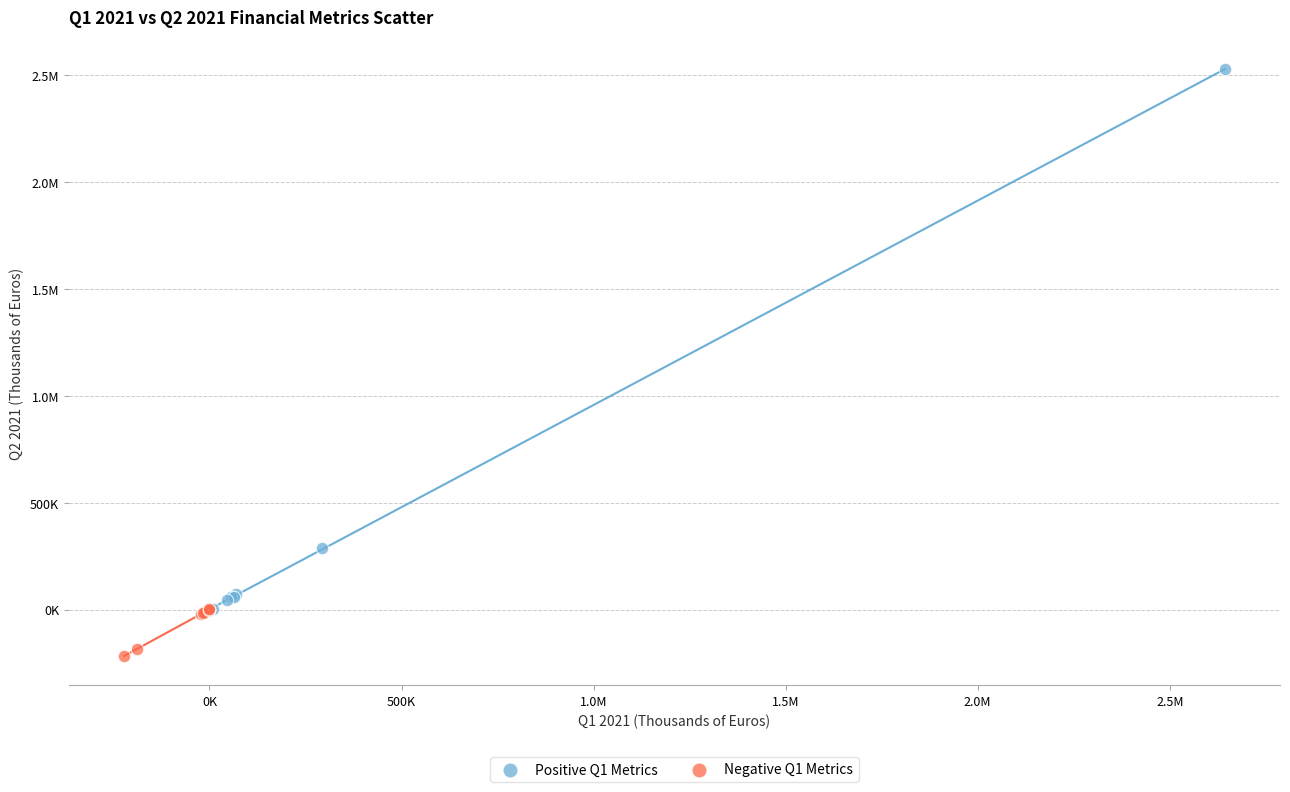

What are all the series names shown in the legend?

Positive Q1 Metrics, Negative Q1 Metrics